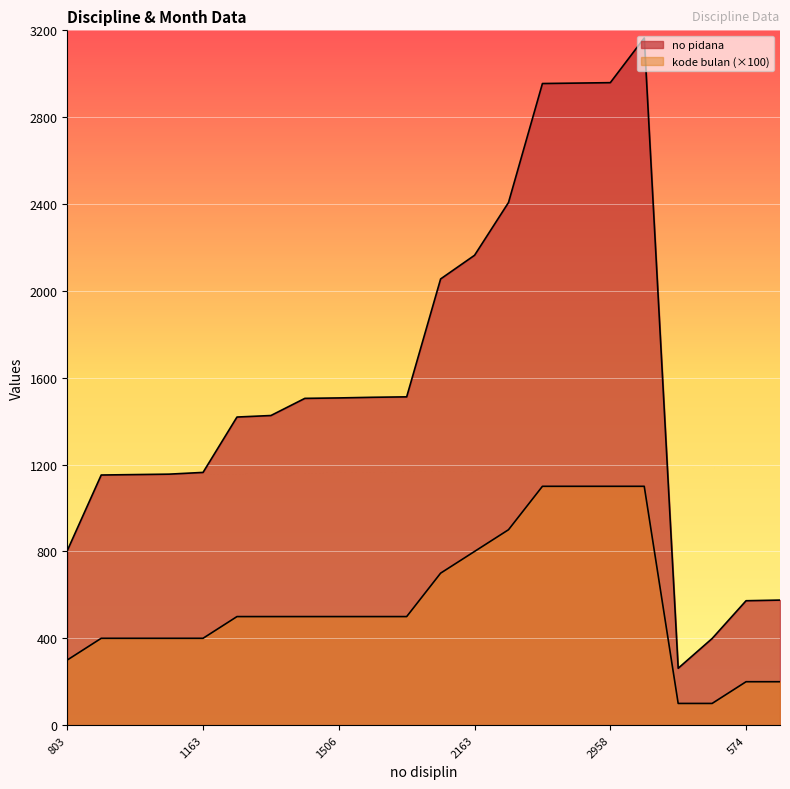

Reading left to right, list all the values displayed in this chart.

no pidana: 804	1152	1154	1156	1164	1419	1426	1505	1507	1510	1512	2055	2164	2407	2955	2957	2959	3165	262	399	573	576
kode bulan: 300	400	400	400	400	500	500	500	500	500	500	700	800	900	1100	1100	1100	1100	100	100	200	200